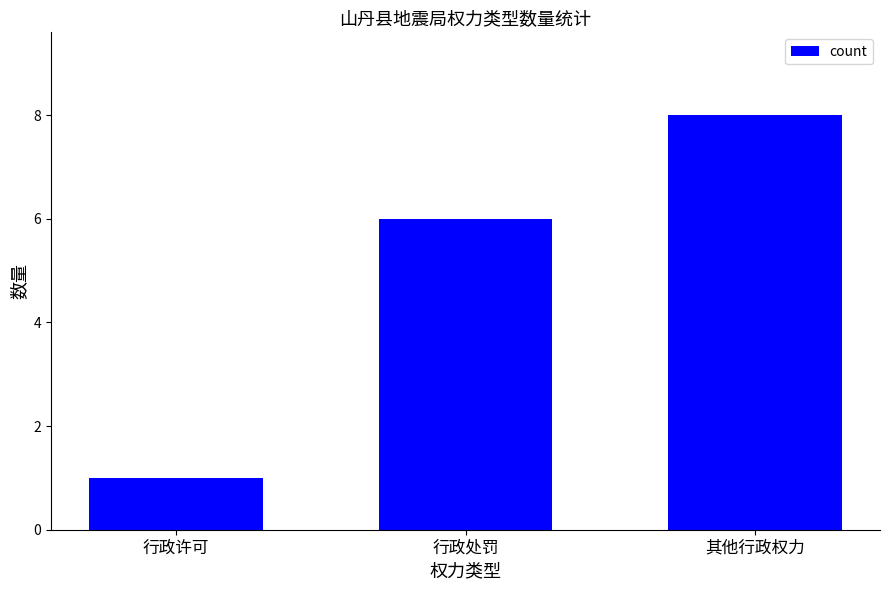

How many values are below 6?

1